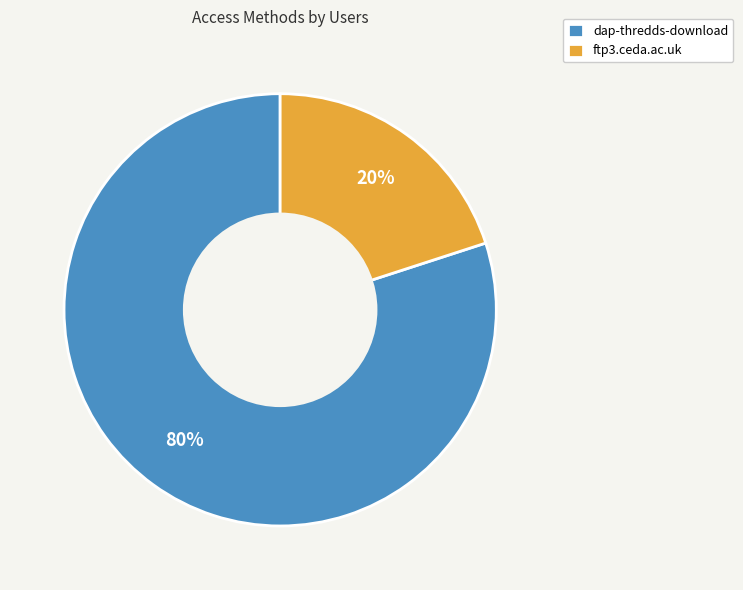

To the nearest percent, what is the average slice percentage?

50%